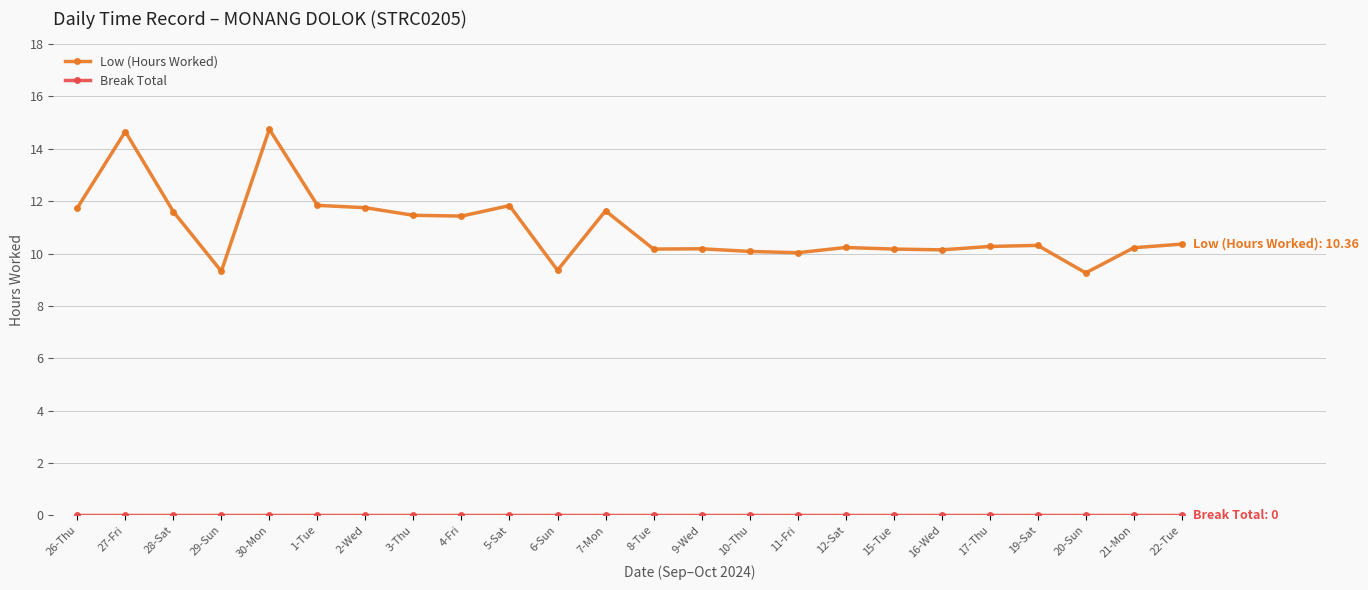

How many series are shown in this chart?

2